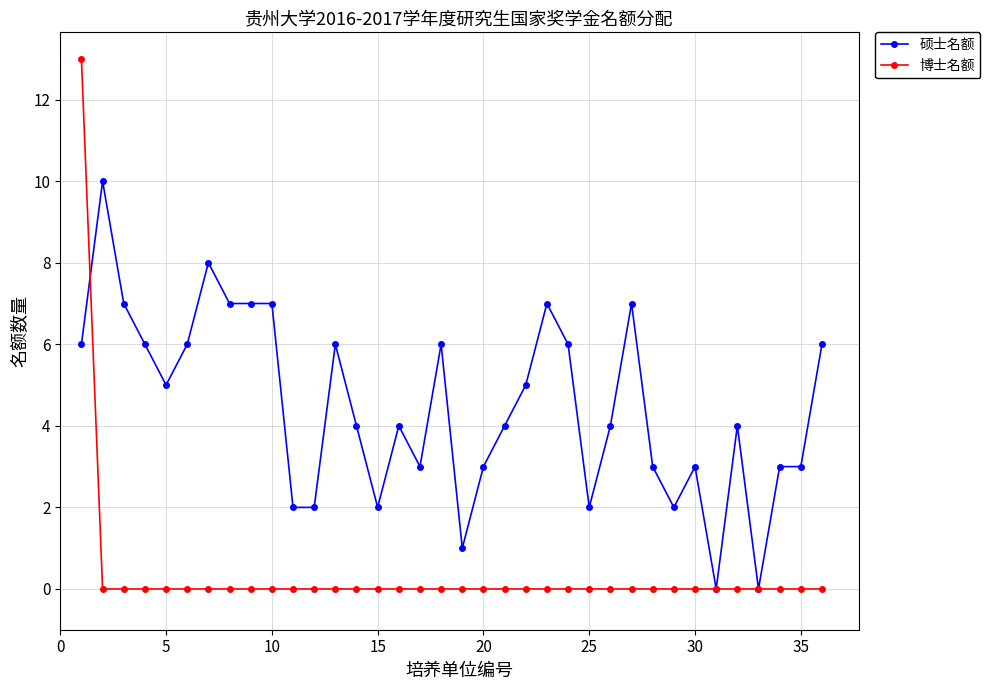

Which series has the largest range (max minus min)?

博士名额